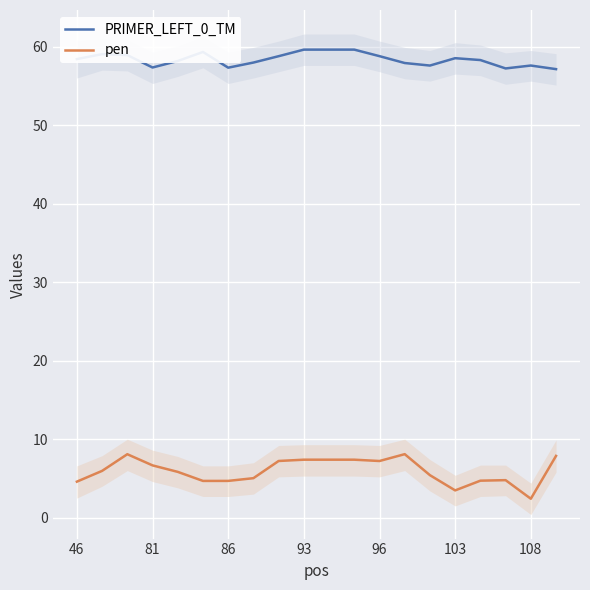

What is the difference between the maximum and second lowest values in the PRIMER_LEFT_0_TM series?

2.4